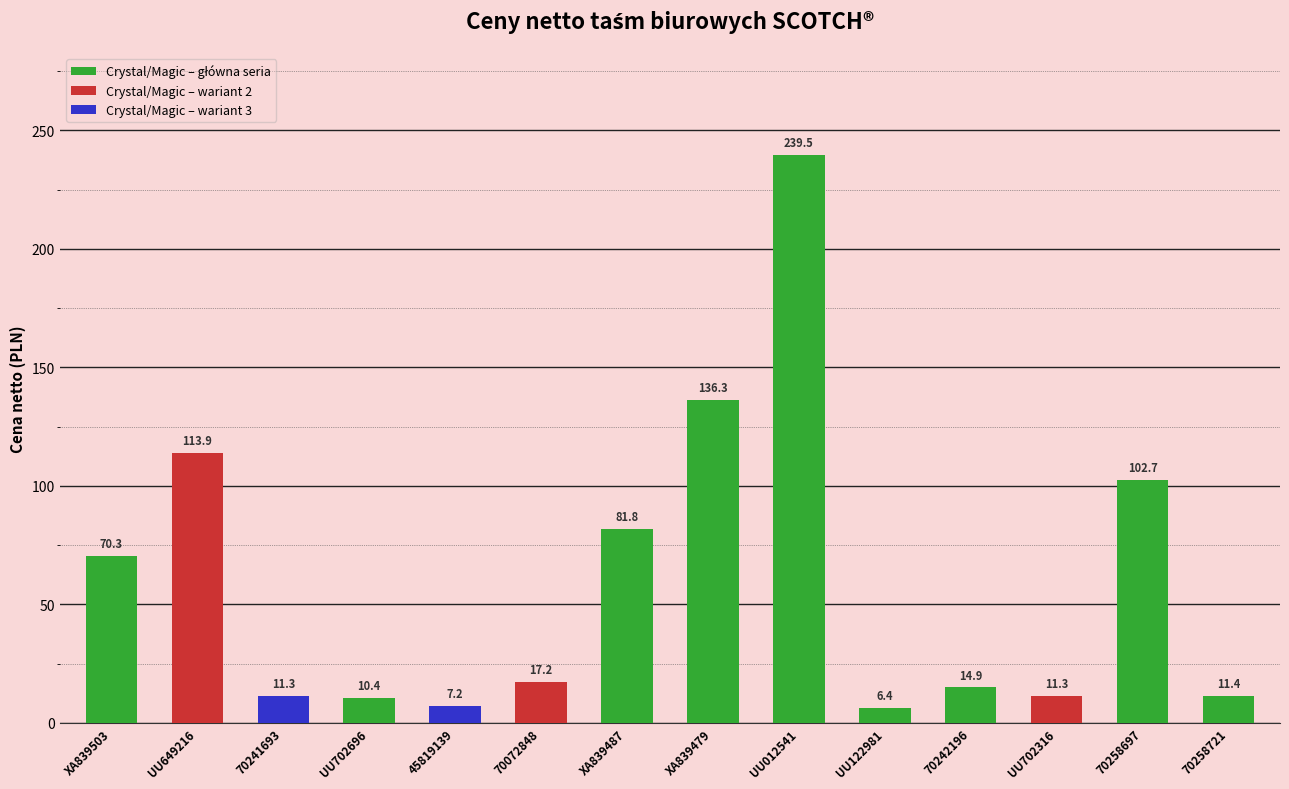

What is the approximate value at XA839503?

70.3